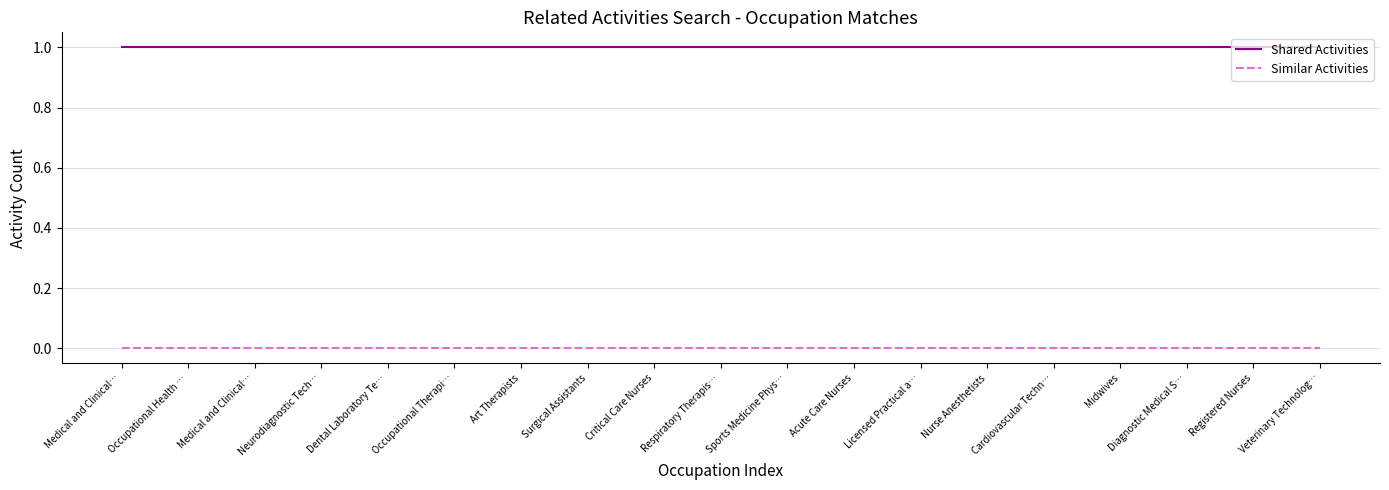

What is the label of the 15th point from the left?

Cardiovascular Techn…